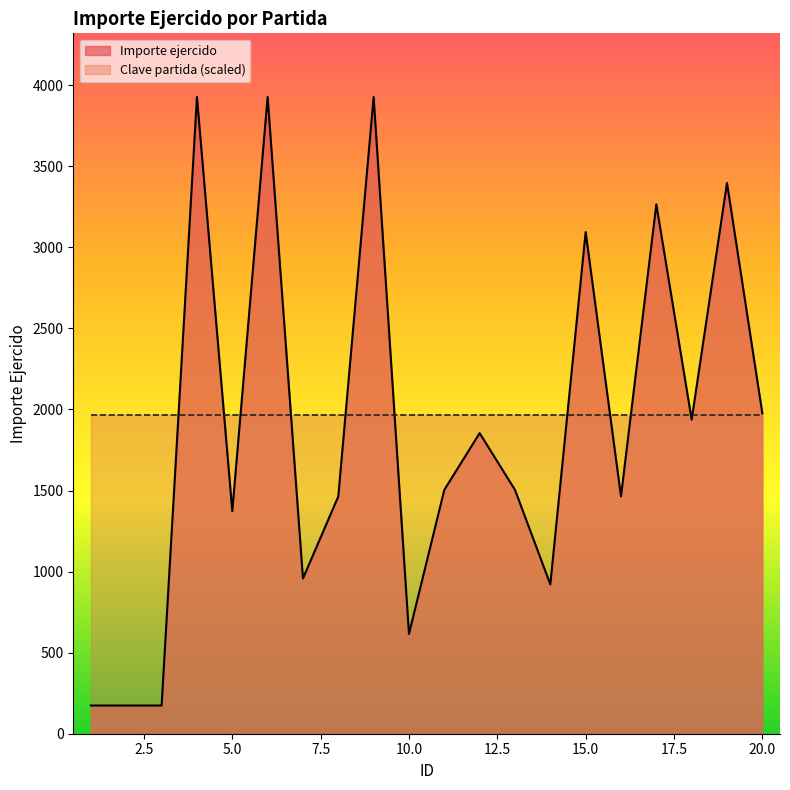

What is the value of the 13th point from the left?

1504.0